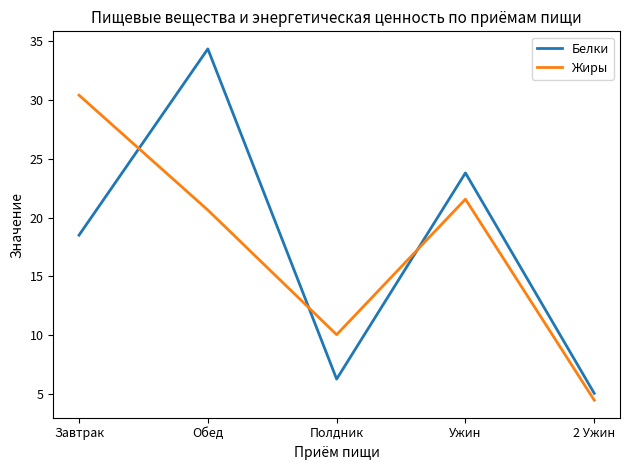

Is the value of Белки at Полдник greater than the value of Жиры at Ужин?

No